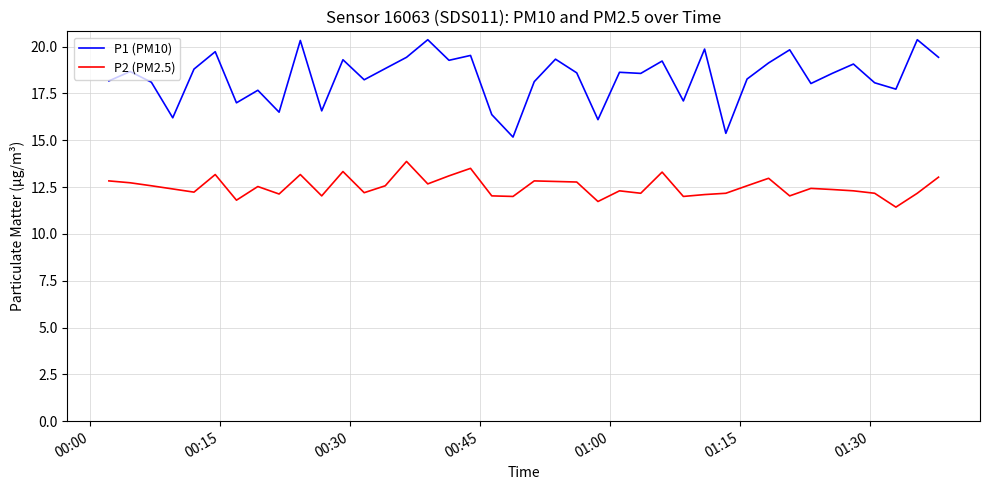

Which series has the largest total across all categories?

P1 (PM10)